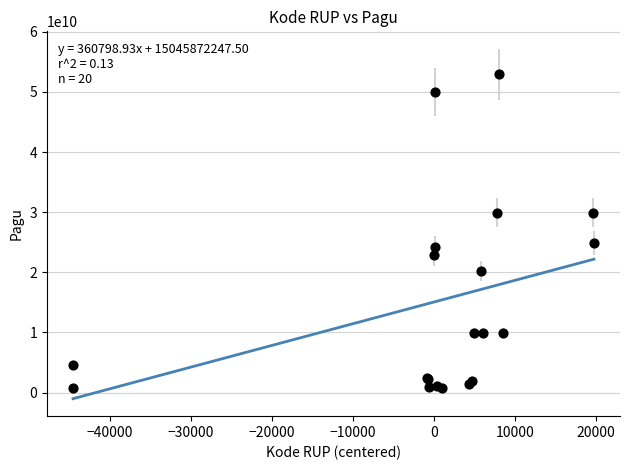

What Y value in the scatter plot is closest to 26812750000?

24925500000